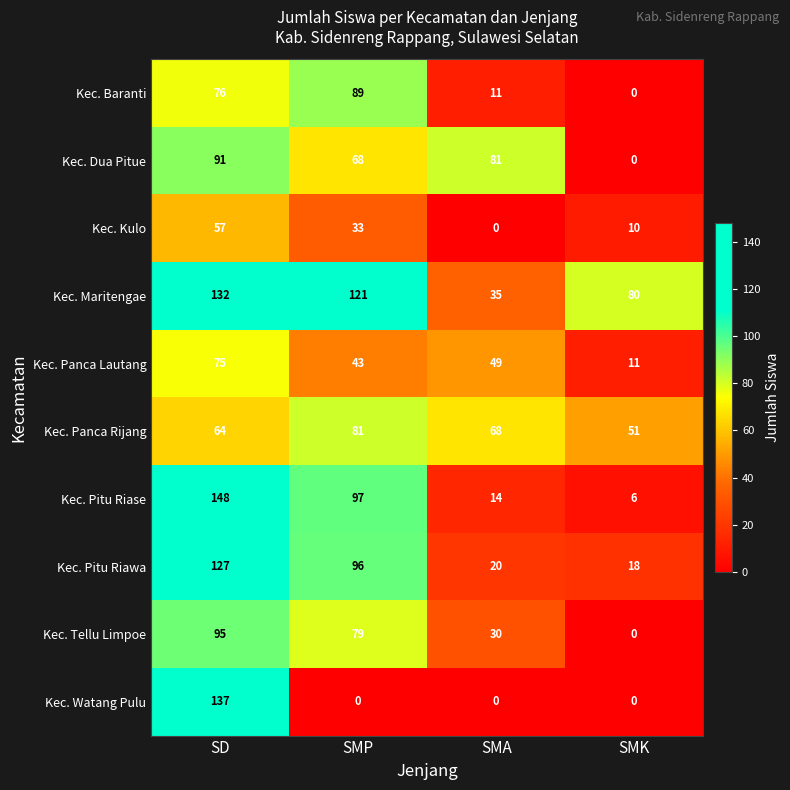

Rank the series by their maximum value, from lowest to highest.

Kec. Kulo, Kec. Panca Lautang, Kec. Panca Rijang, Kec. Baranti, Kec. Dua Pitue, Kec. Tellu Limpoe, Kec. Pitu Riawa, Kec. Maritengae, Kec. Watang Pulu, Kec. Pitu Riase